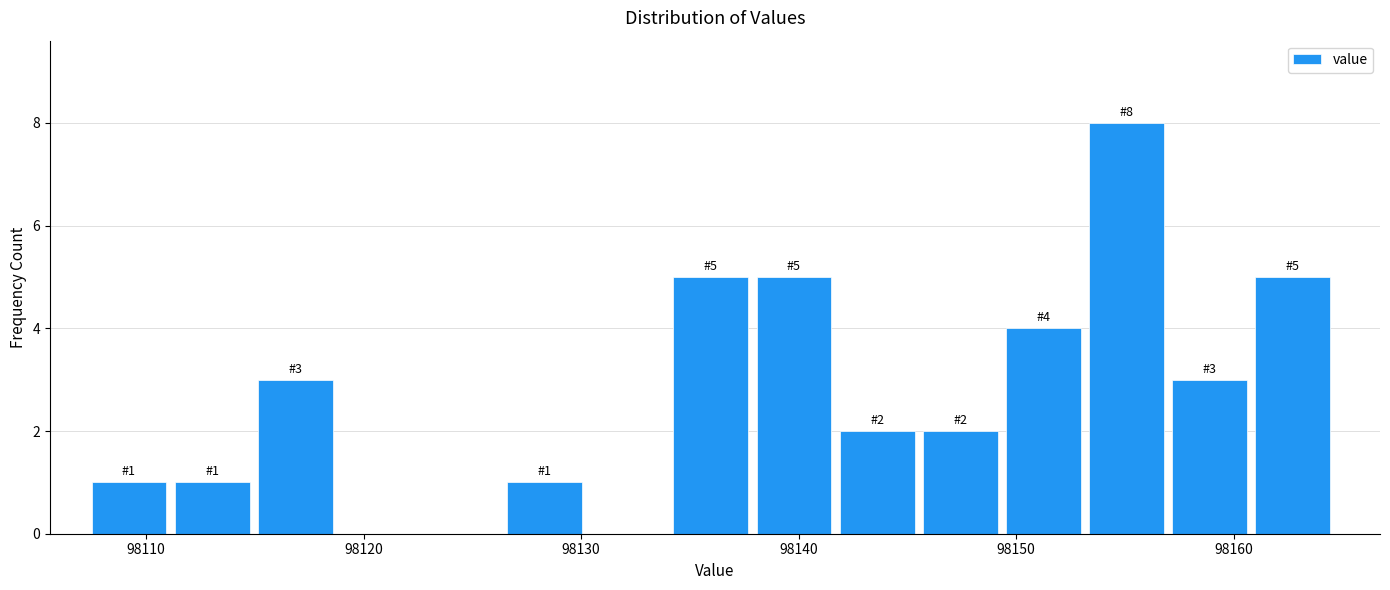

Read against the x-axis, roughly where is the centre of the tallest bar?

98155